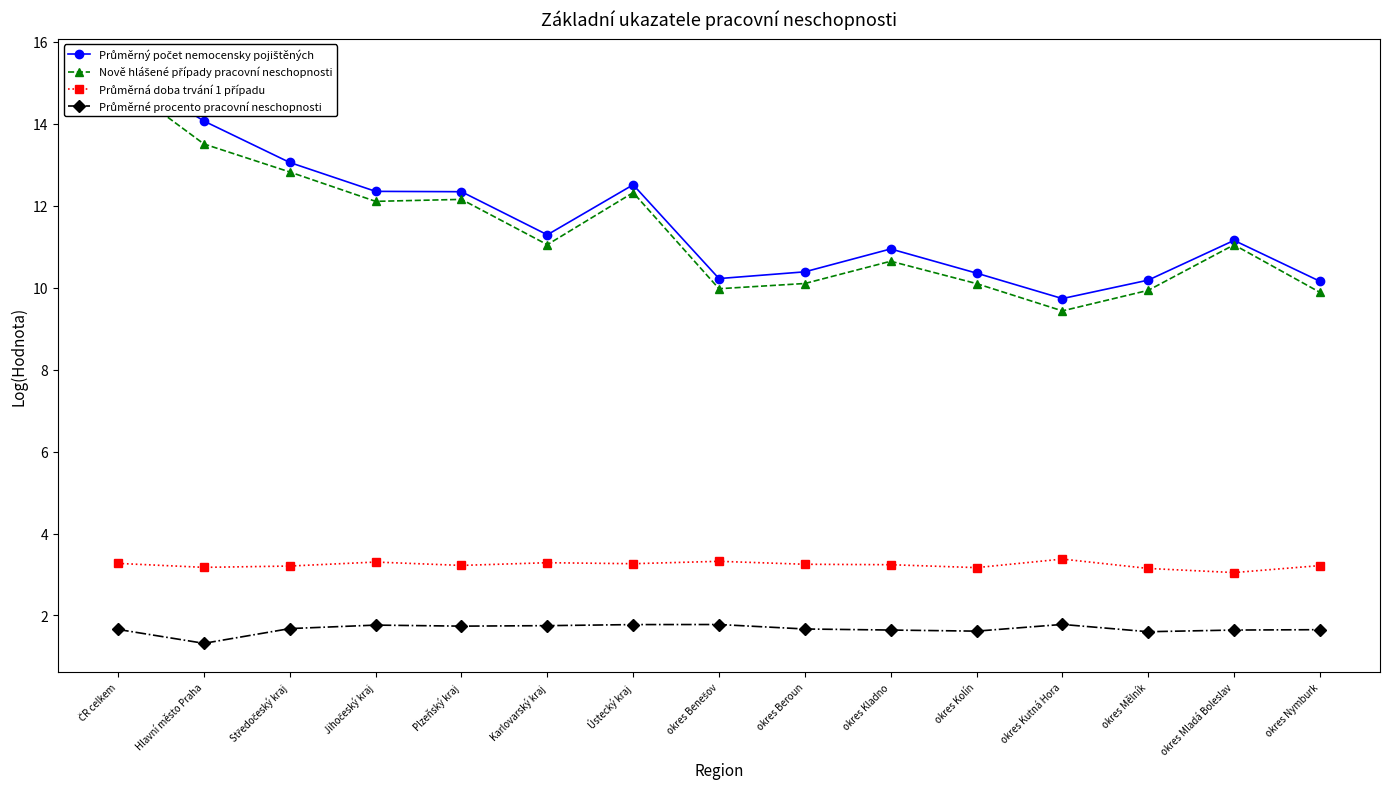

Where is the first local maximum for Průměrné procento pracovní neschopnosti?

Jihočeský kraj